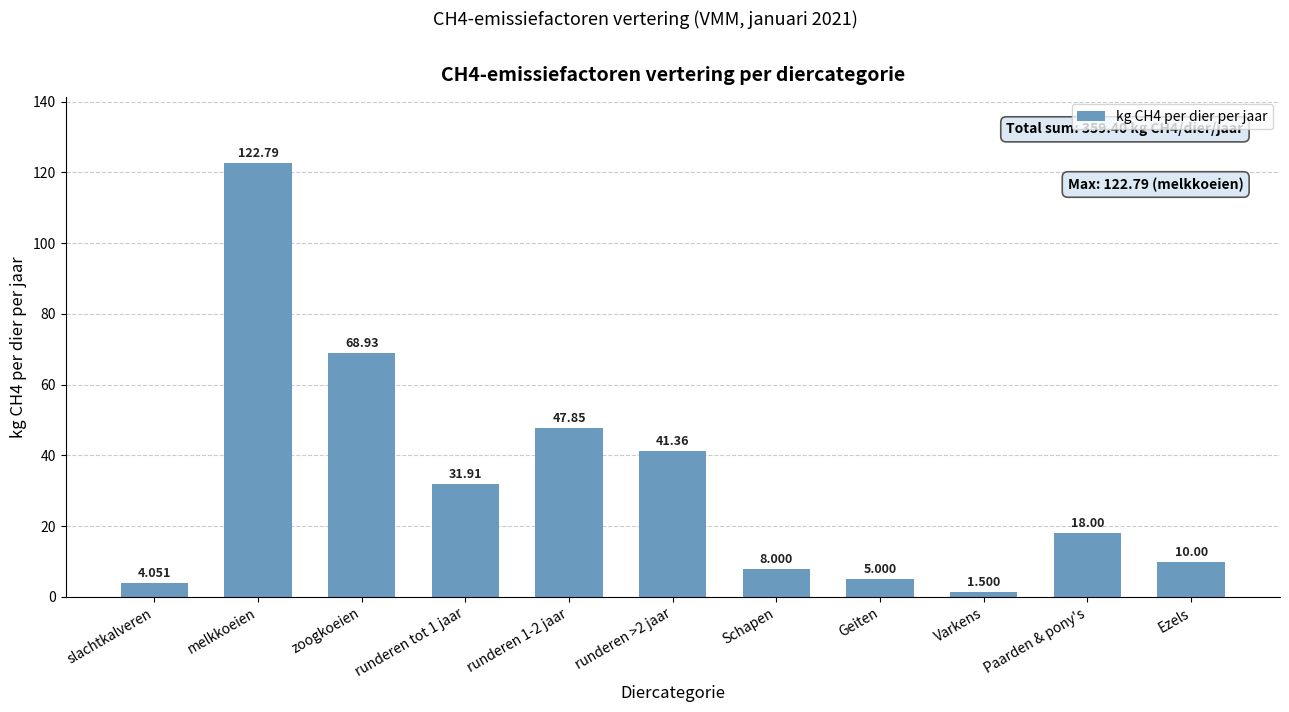

List the labels in order of value, smallest first.

Varkens, slachtkalveren, Geiten, Schapen, Ezels, Paarden & pony's, runderen tot 1 jaar, runderen >2 jaar, runderen 1-2 jaar, zoogkoeien, melkkoeien